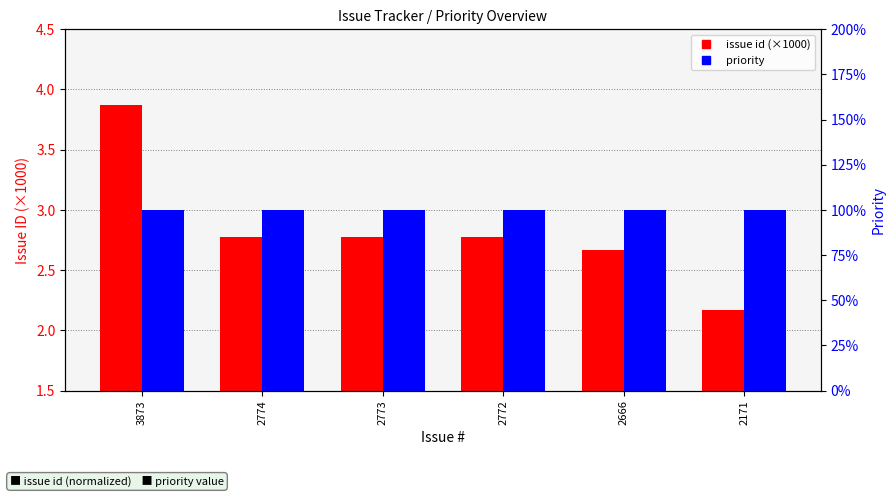

True or false: issue id (×1000) has a value of 2.8 at 2773.

True